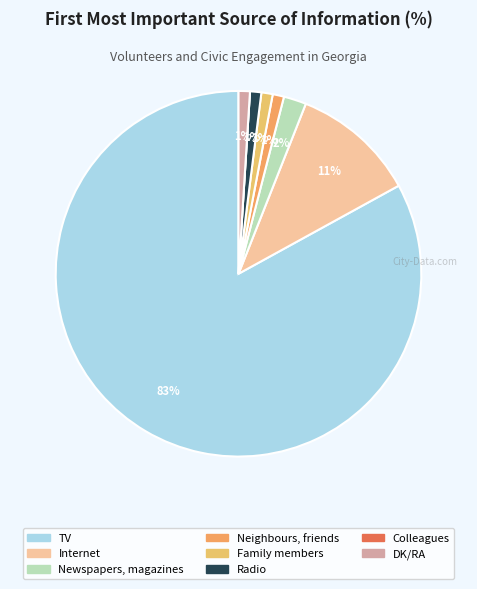

Which category has the smallest portion of the pie?

Colleagues